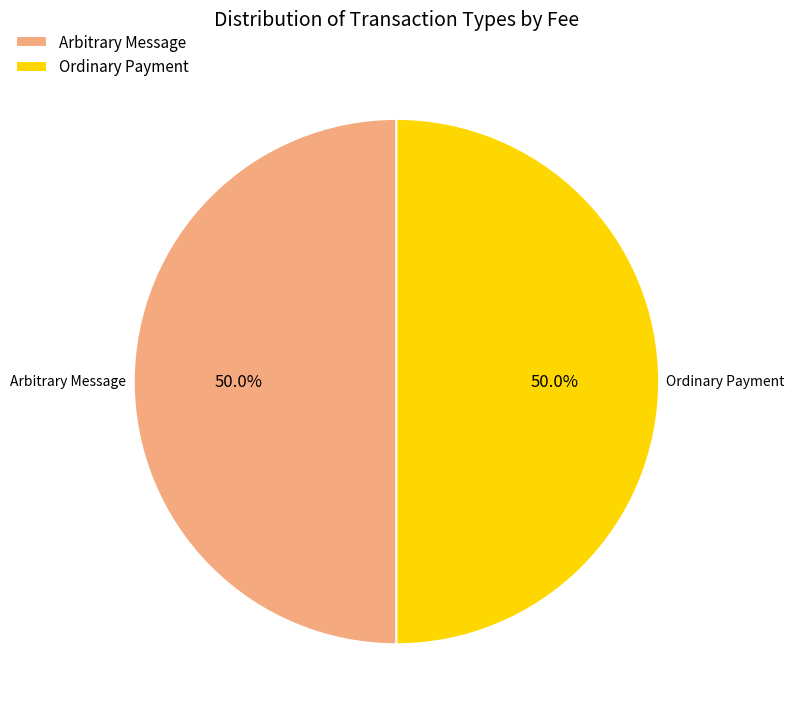

Do Arbitrary Message and Ordinary Payment together represent more than half of the pie?

Yes